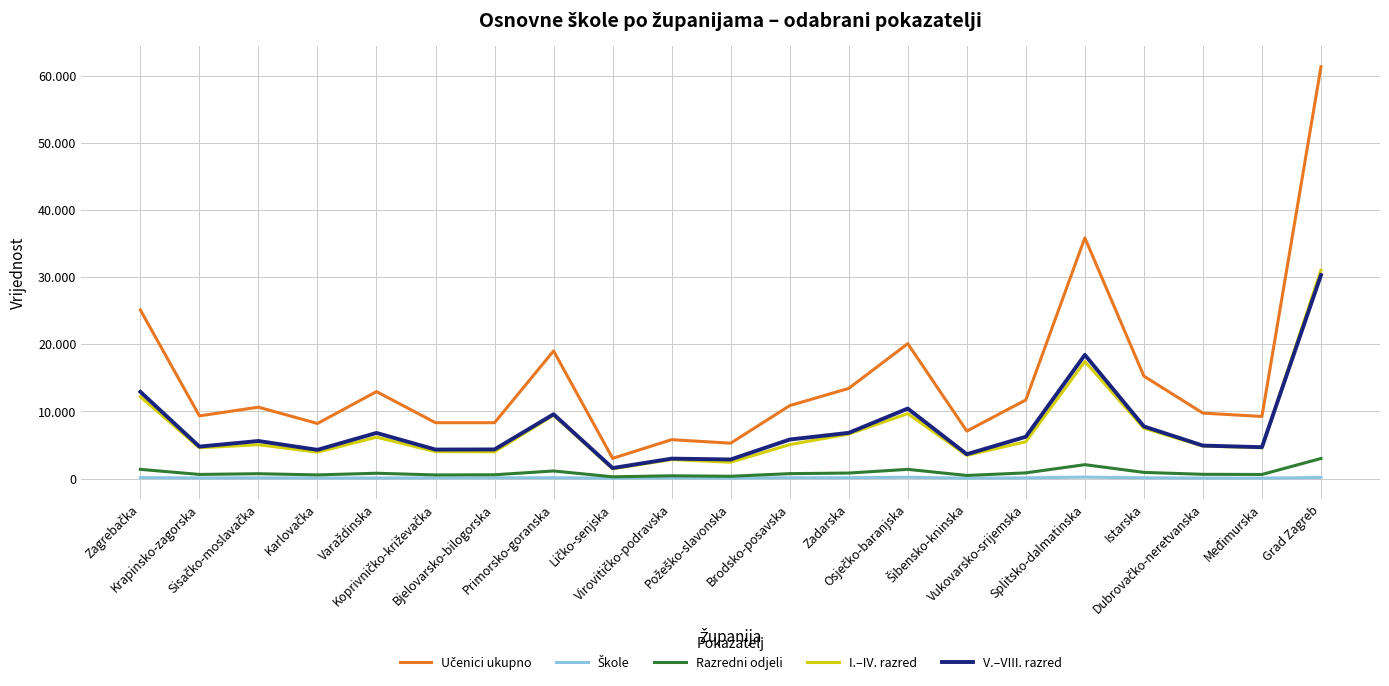

Does the chart display data point markers on the line(s)?

No